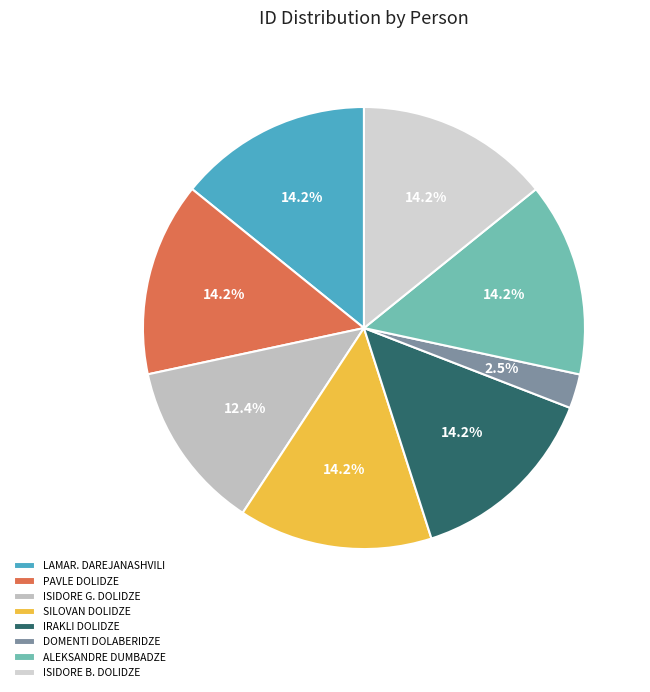

Which slice is the largest?

ისიდორე ბებურის ძე დოლიძე